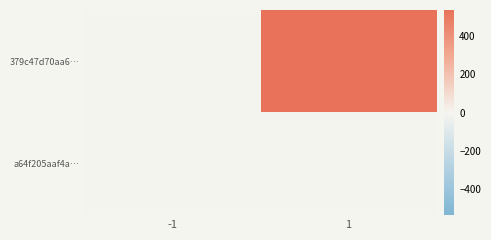

At which category does the chart reach its peak across all series?

1